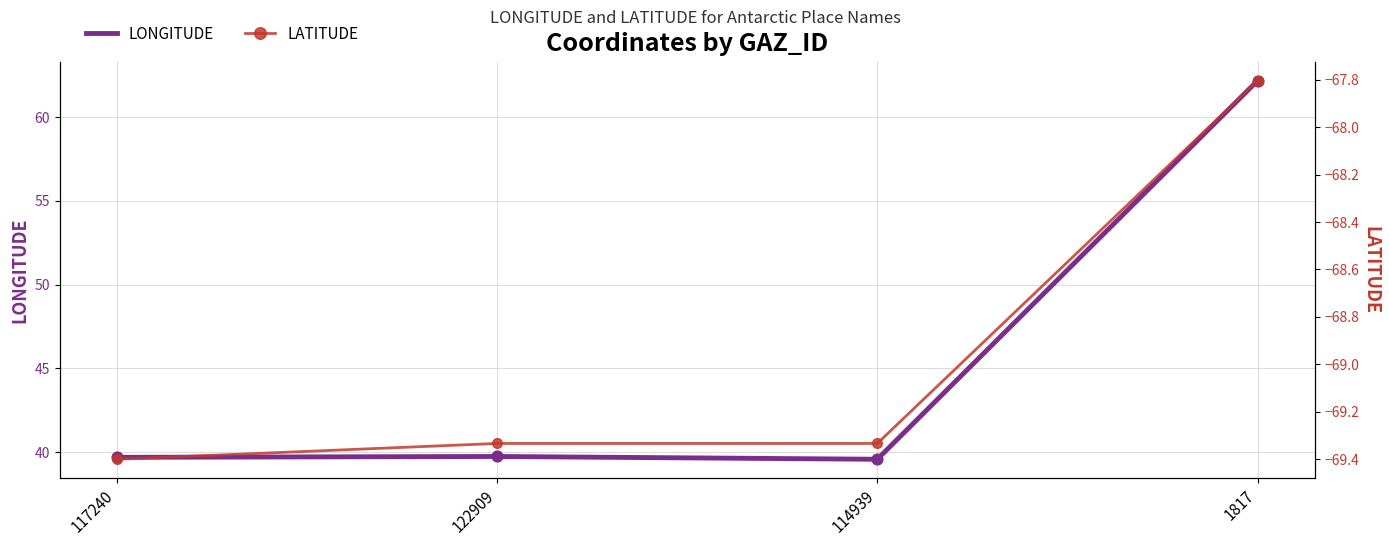

Which series contains the highest Y value?

LONGITUDE